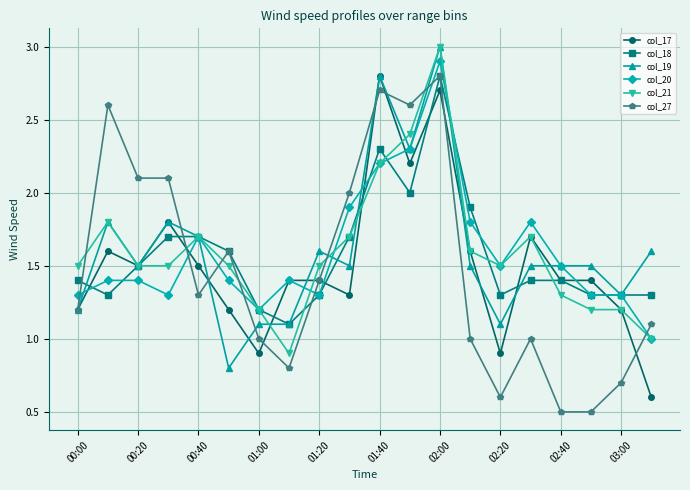

After their last crossing, which series has the higher values: col_27 or col_20?

col_27